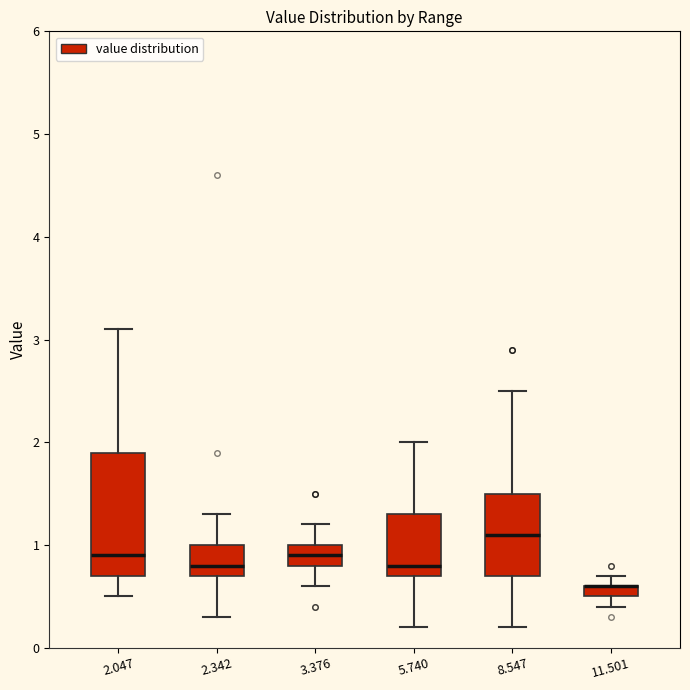

Which box is the tallest, from its lower edge to its upper edge?

2.047